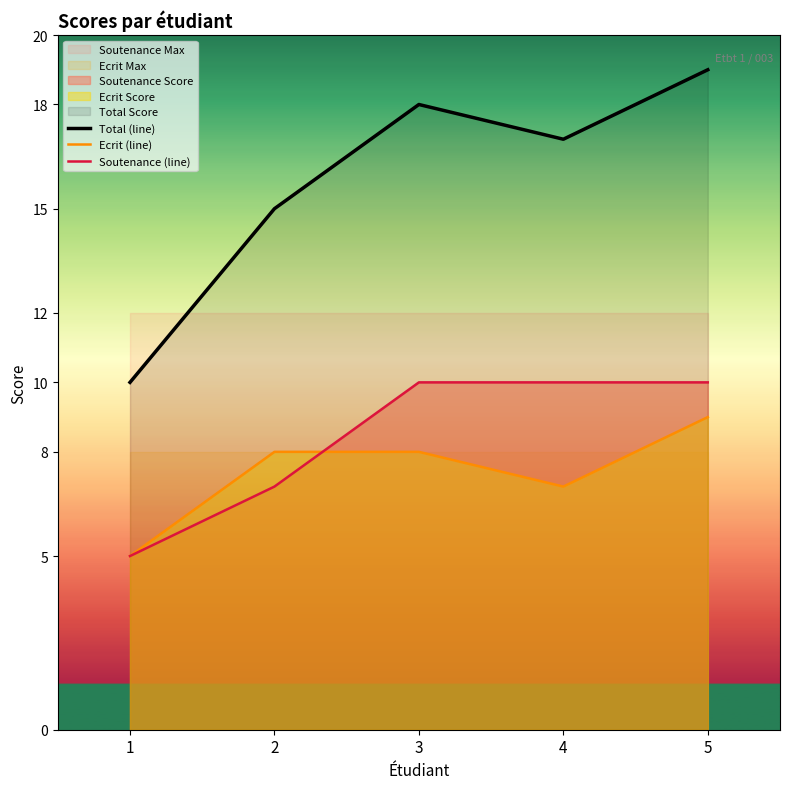

Where is Soutenance (line) nearest to the value 7?

2